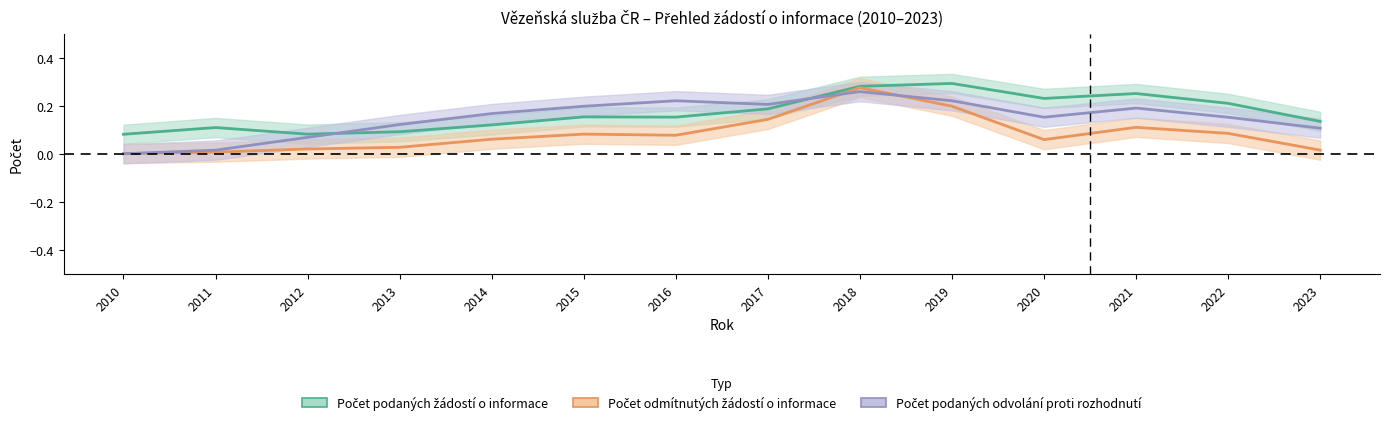

Which category has the highest value across all series?

2019